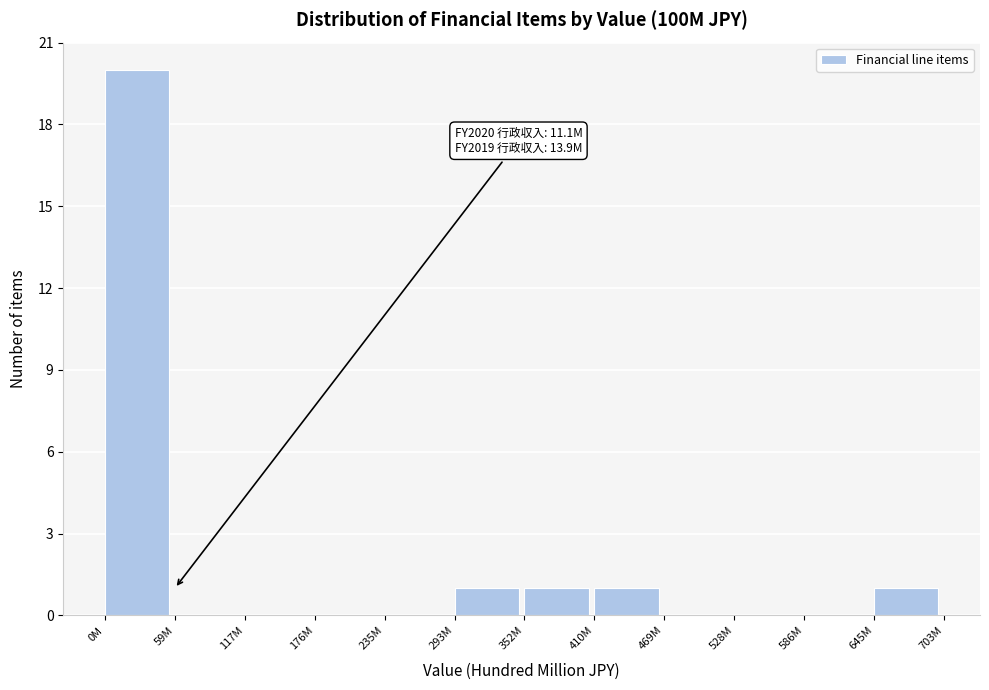

Reading left to right, what are all the values shown in this chart?

0M=20	59M=0	117M=0	176M=0	235M=0	293M=1	352M=1	410M=1	469M=0	528M=0	586M=0	645M=1